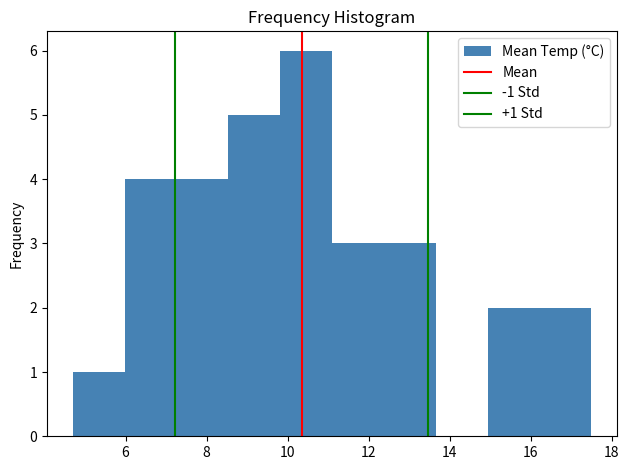

Over which range of the x-axis is the bar tallest?

9.82 to 11.10